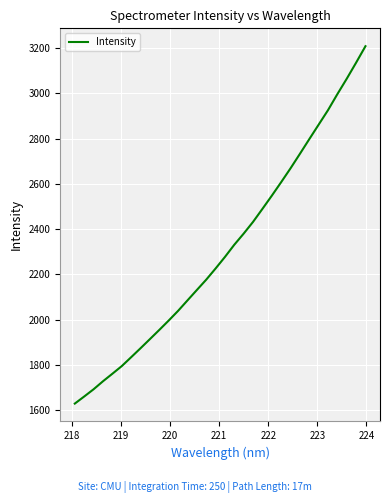

What is the maximum value shown in the chart?

3209.2